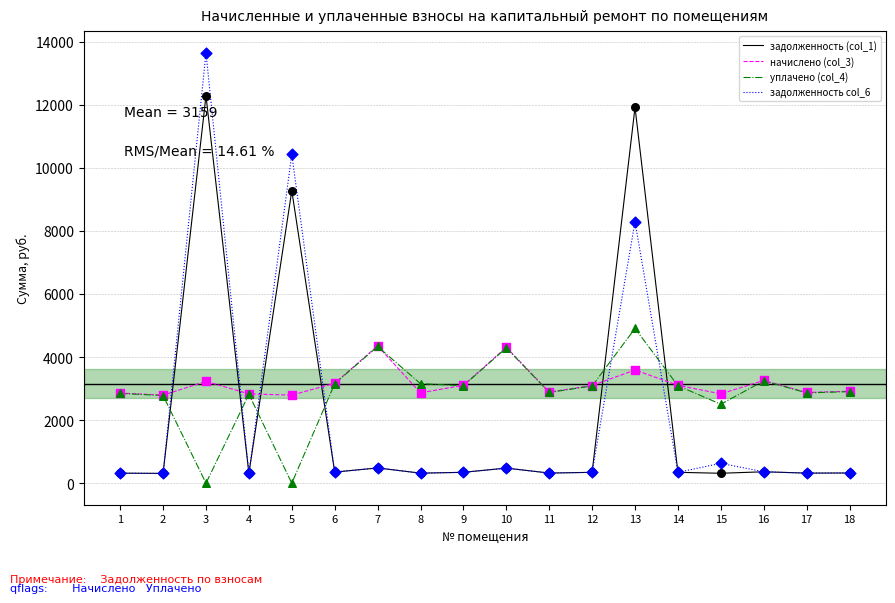

Which series has the largest total across all categories?

начислено (col_3)